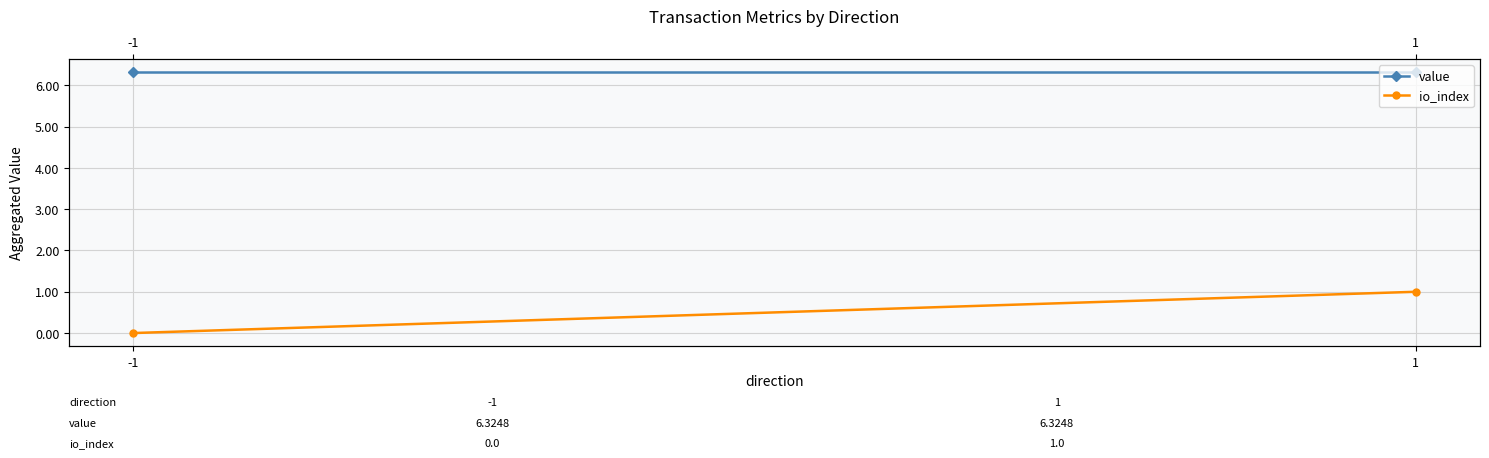

What is the difference between the maximum and minimum values in the io_index series?

1.0